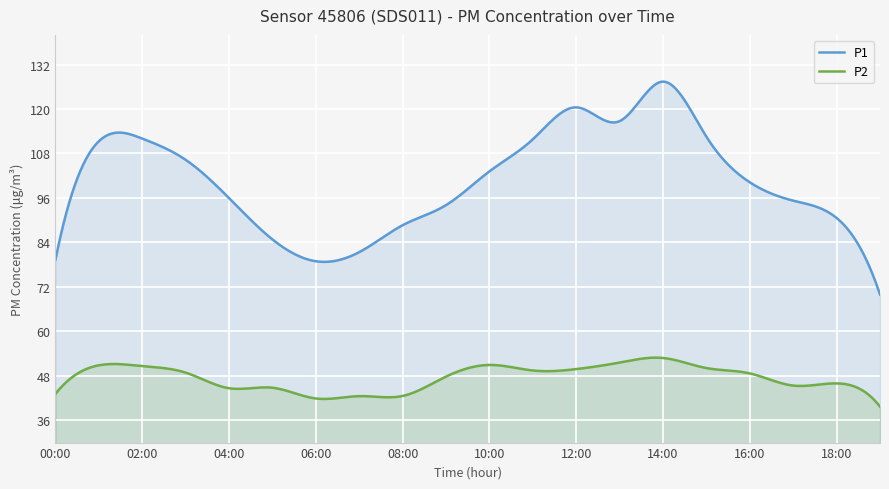

At how many categories does at least one series exceed 45?

300